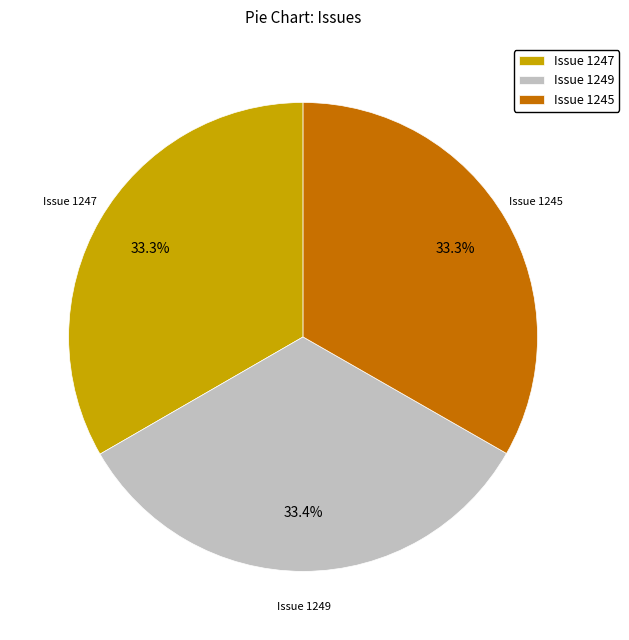

What is the ratio of the value at Issue 1249 to the value at Issue 1245?

1.0